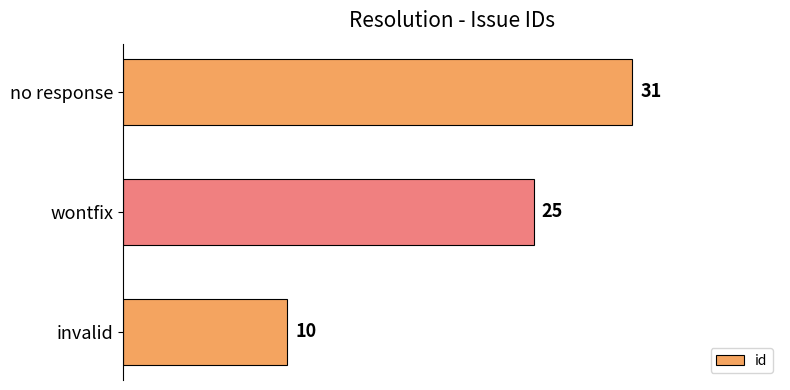

The value at invalid is 16. True or false?

False